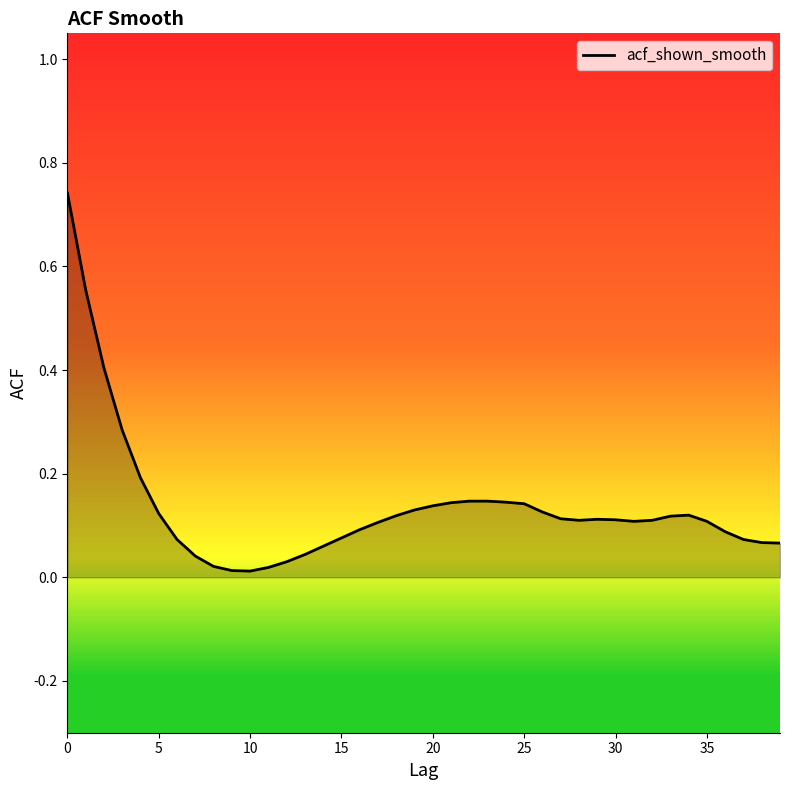

How many lines are shown in the chart?

1